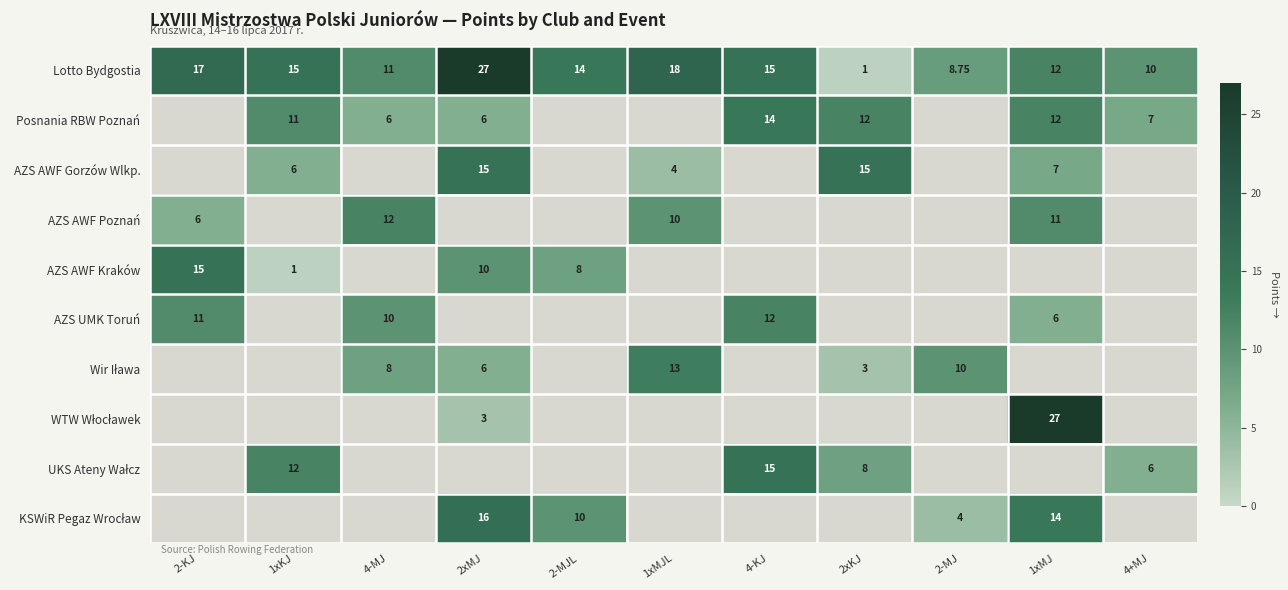

How many data points does each series have?

11